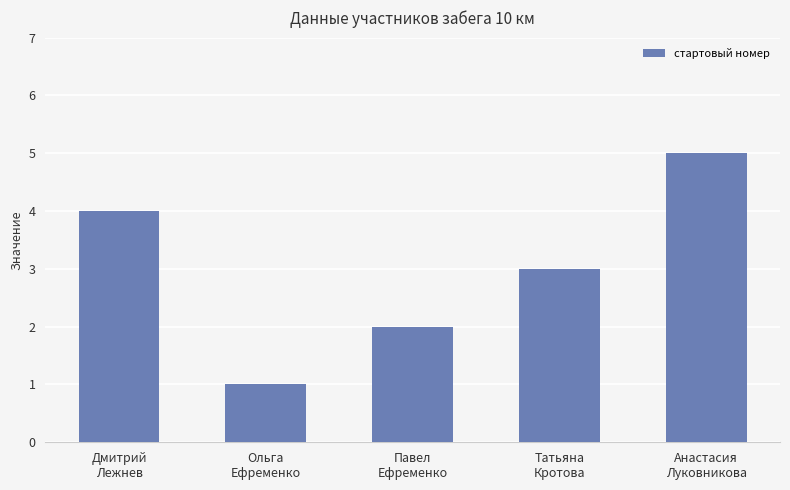

Between Анастасия
Луковникова and Павел
Ефременко, which is larger?

Анастасия
Луковникова